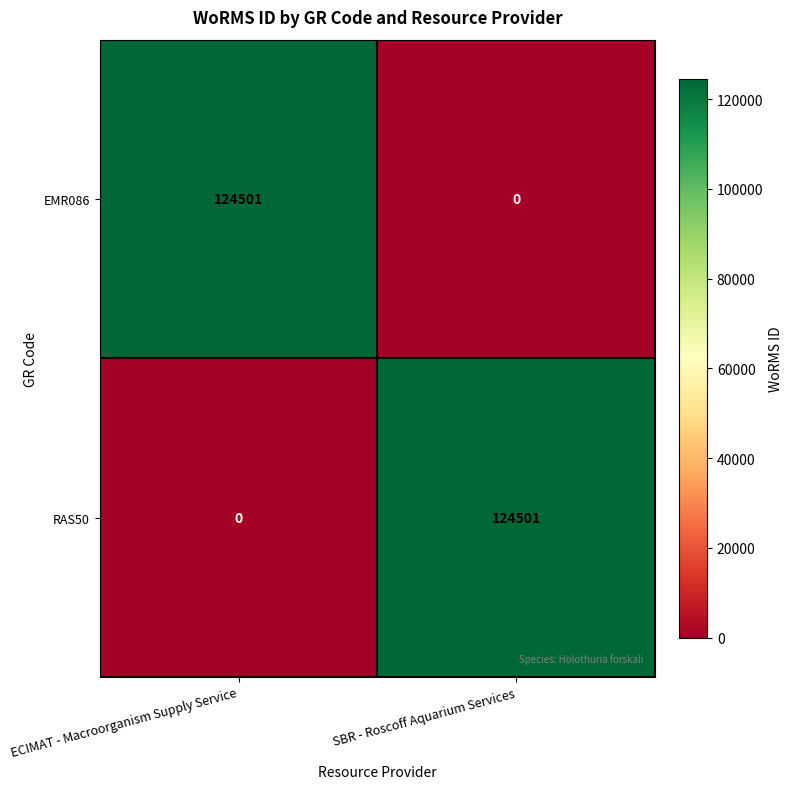

What is the difference between the highest and lowest values at ECIMAT - Macroorganism Supply Service?

124501